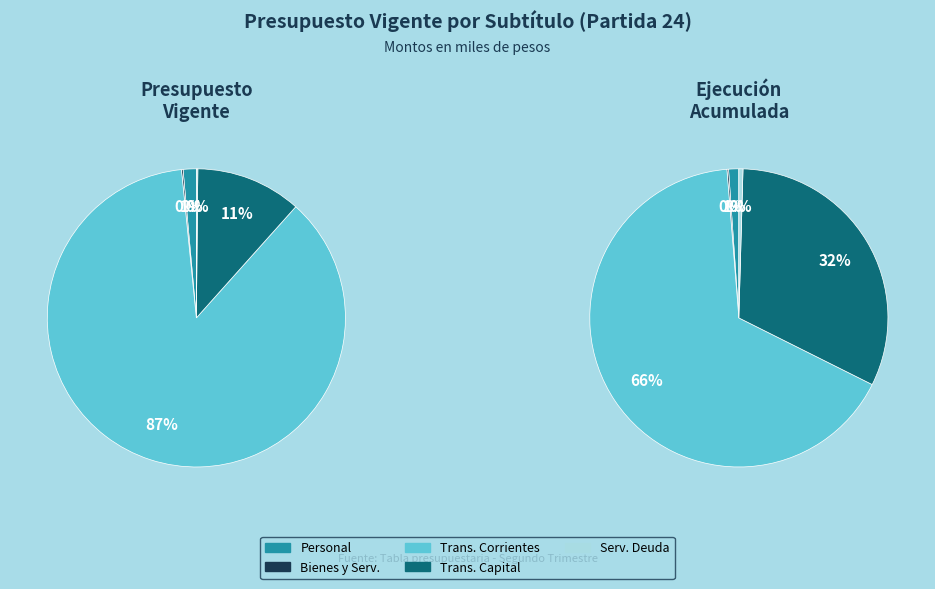

Approximately how many times larger is the value at TRANSFERENCIAS CORRIENTES compared to TRANSFERENCIAS DE CAPITAL?

7.6